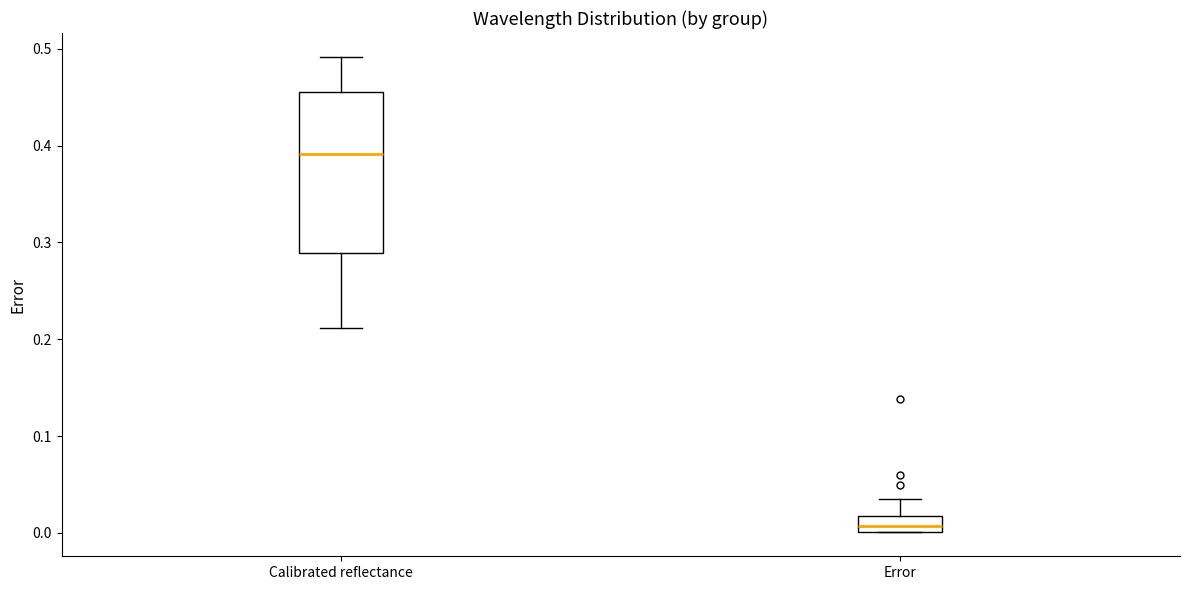

Which box is the tallest, from its lower edge to its upper edge?

Calibrated reflectance